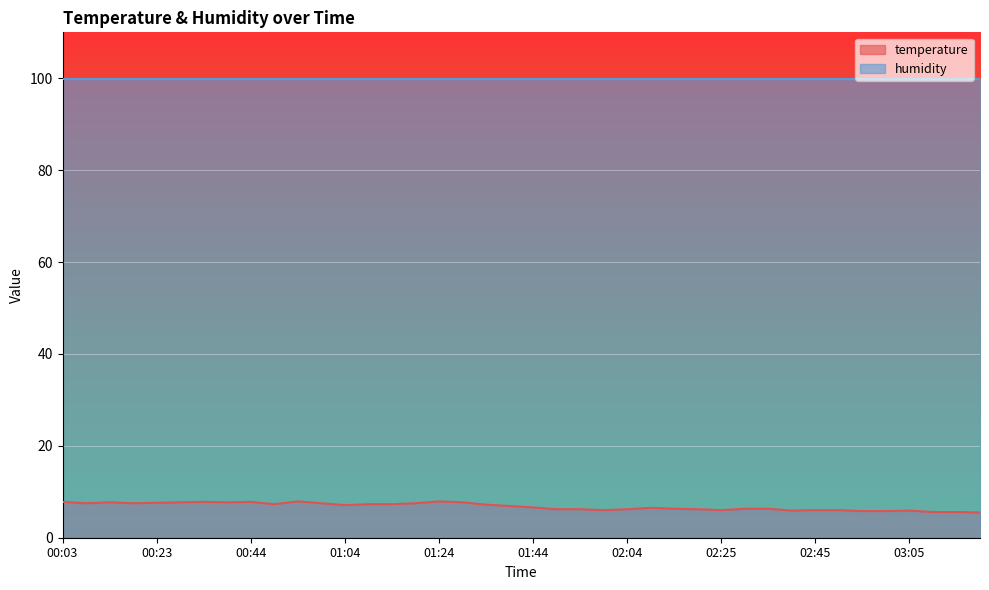

Is it true that temperature equals 2.4 at 02:45?

False